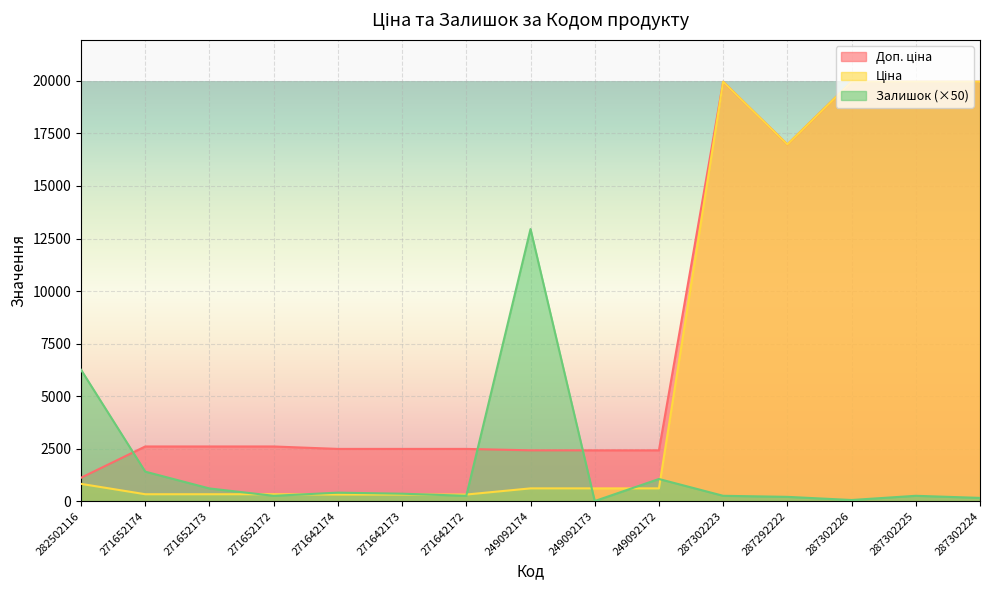

Is the value of Залишок at 287302223 greater than the value of Доп. ціна at 271652173?

No